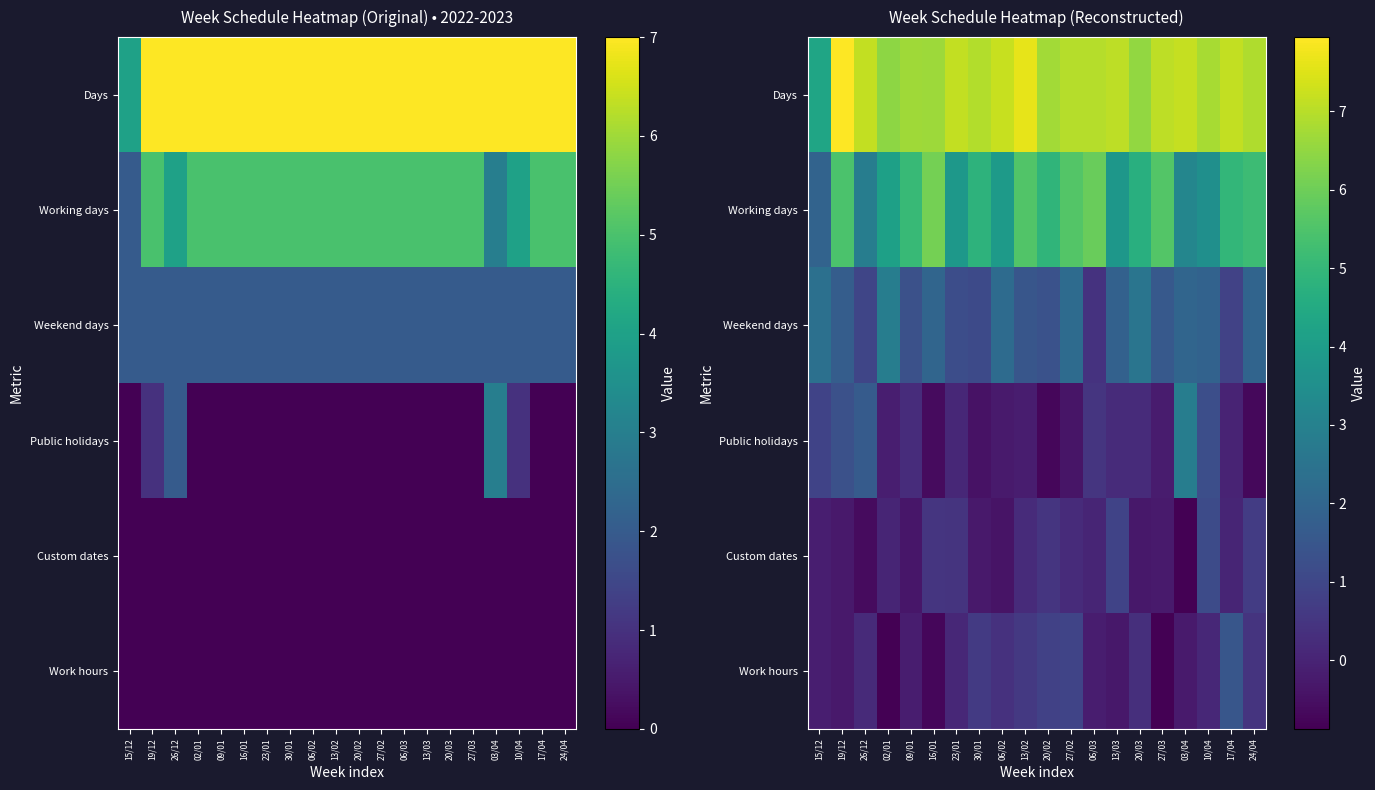

What is the minimum value shown in the chart?

-0.9